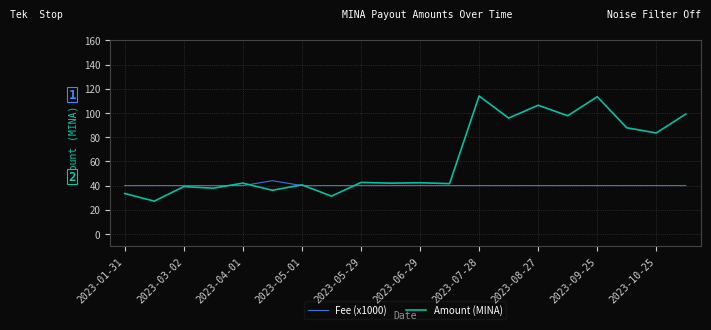

Which series has the widest spread of values?

Amount (MINA)